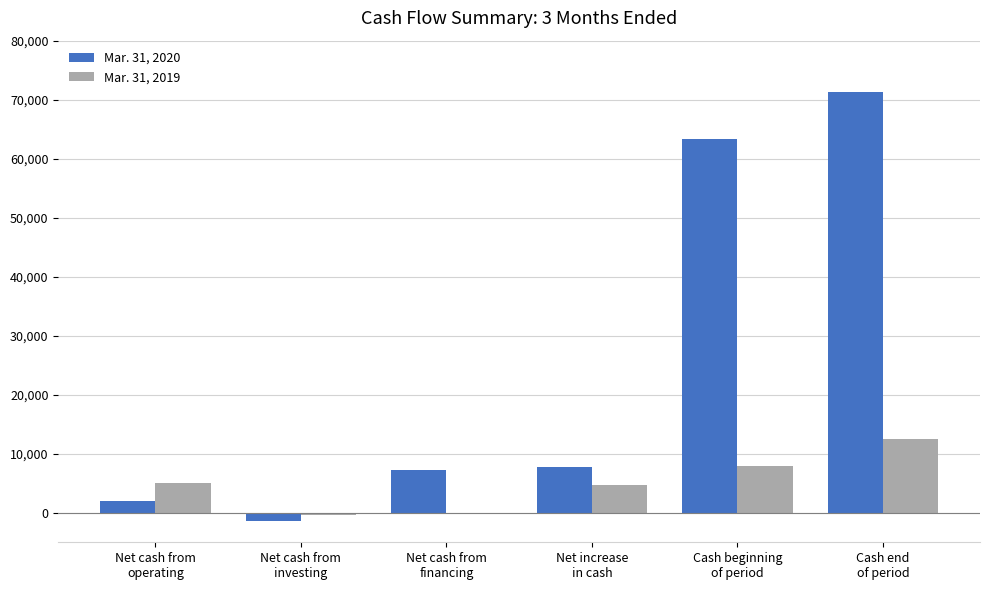

What is the maximum value shown in the chart?

71248